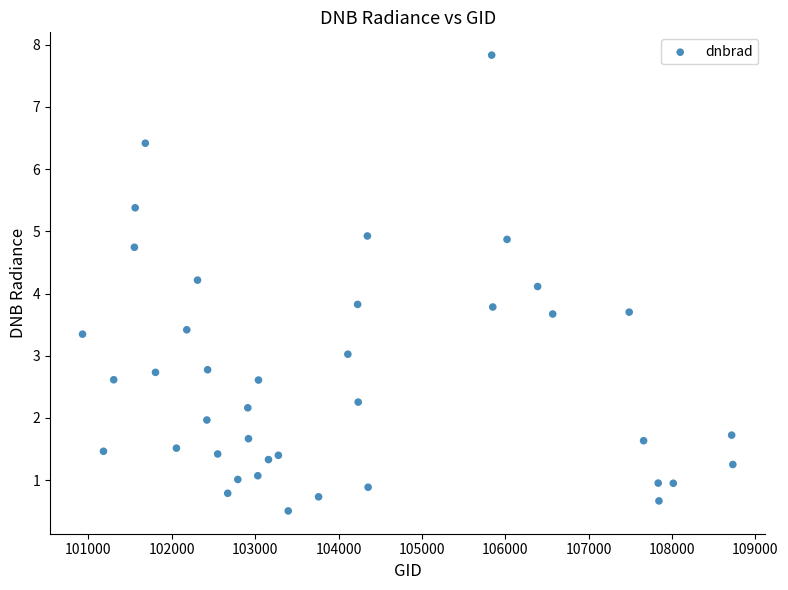

What is the range of Y values (max minus min)?

7.3